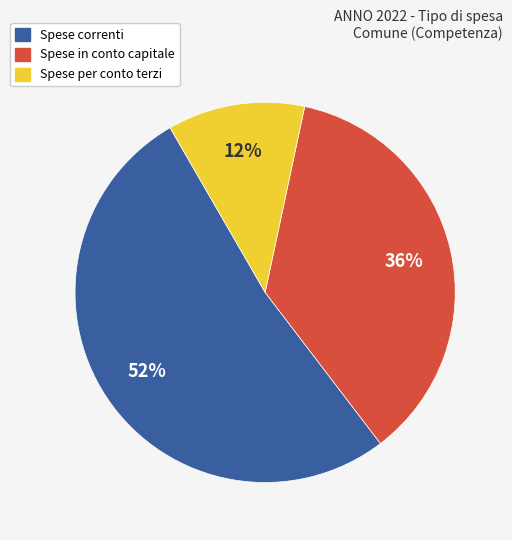

Rank the categories by value from highest to lowest.

Spese correnti, Spese in conto capitale, Spese per conto terzi